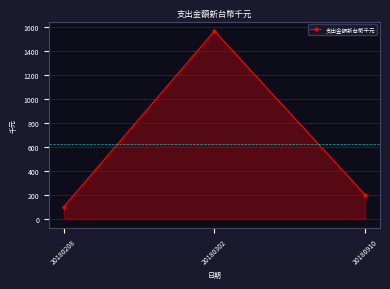

What is the minimum value shown in the chart?

100